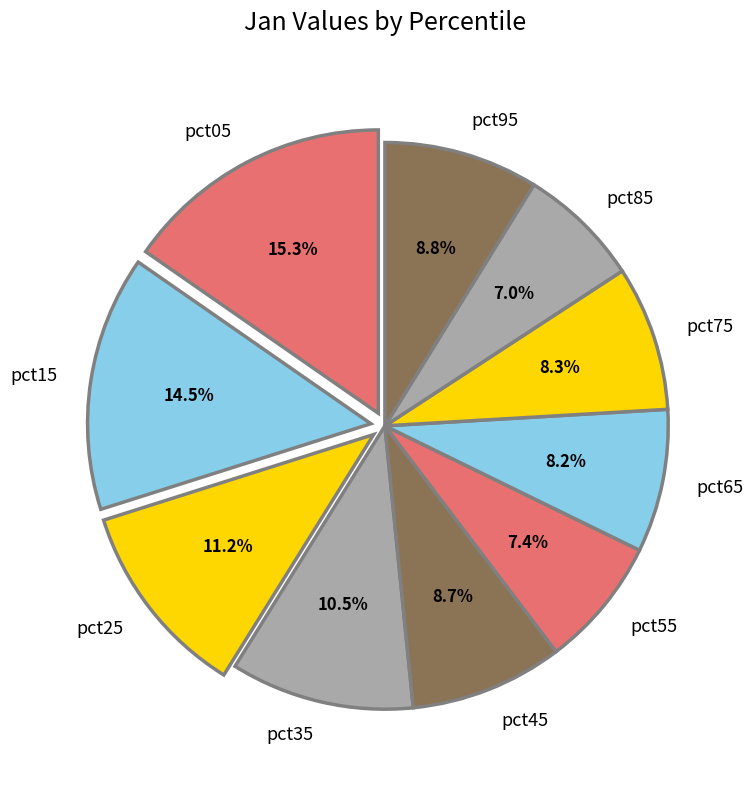

Combined, what portion of the pie is pct55 and pct75?

15.7%